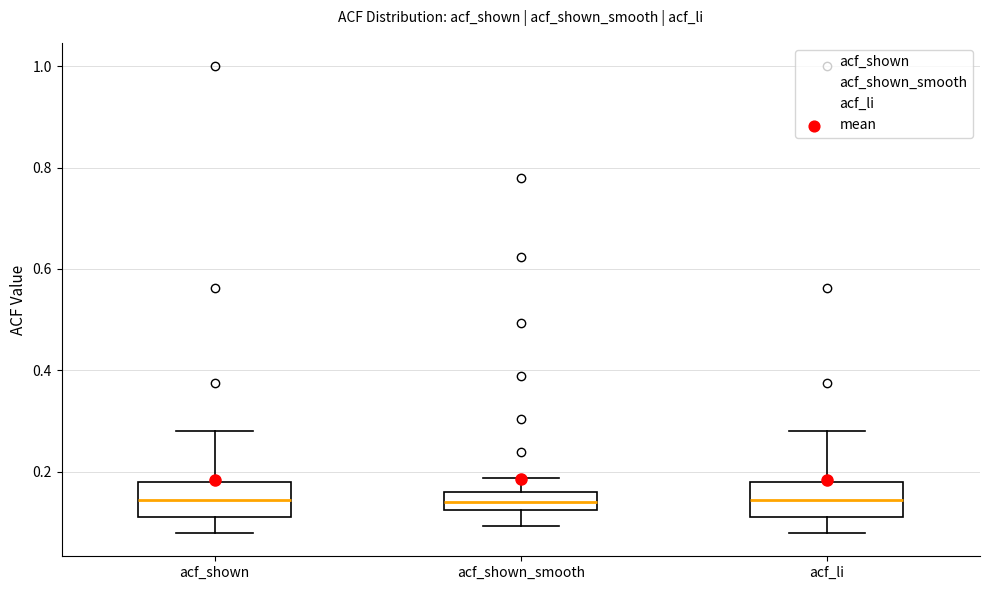

Reading left to right, read every box against the y-axis: the position of its median line, the range the box covers, and the ends of its whiskers. The values are not printed on the chart, so give them approximately, as read against the axis.

acf_shown: median 0.14, box 0.12 to 0.18, whiskers 0.08 to 0.28
acf_shown_smooth: median 0.14, box 0.12 to 0.16, whiskers 0.10 to 0.18
acf_li: median 0.14, box 0.12 to 0.18, whiskers 0.08 to 0.28